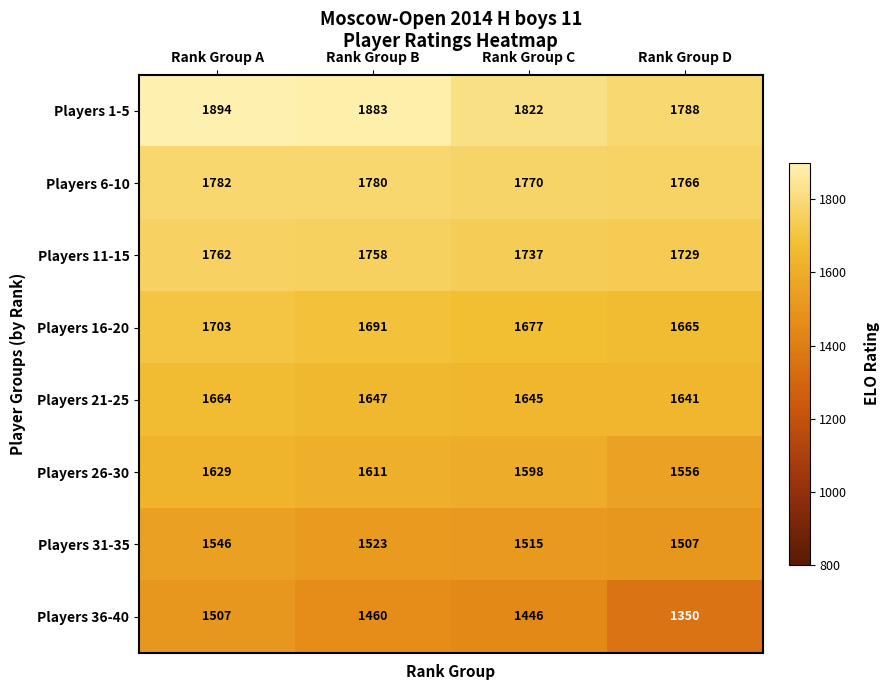

What is the spread (max minus min) of values at Rank Group C?

376